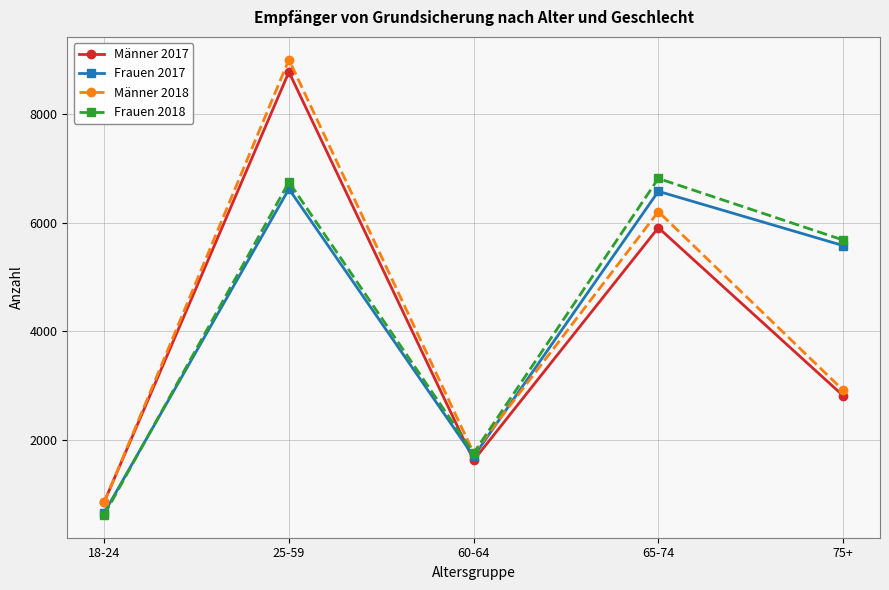

Where is the first local minimum for Männer 2017?

60-64